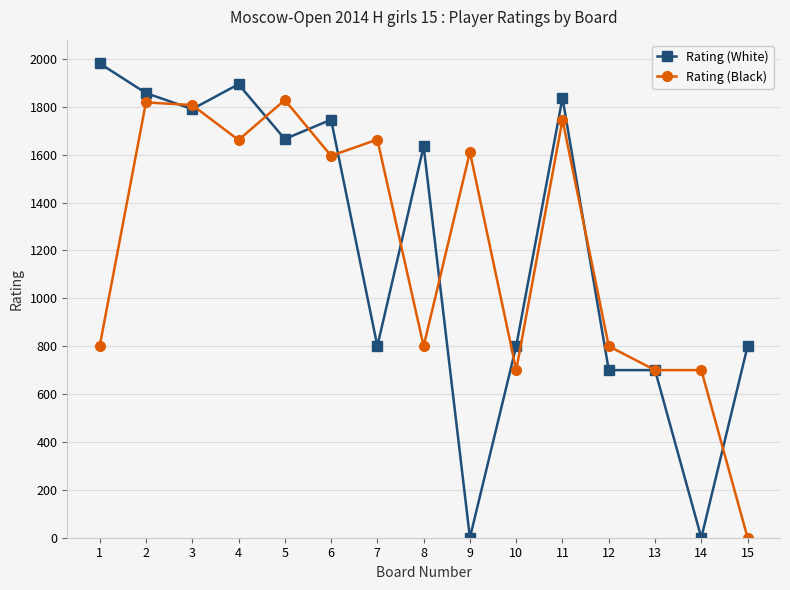

How many data points in Rating (White) are less than 1635?

7